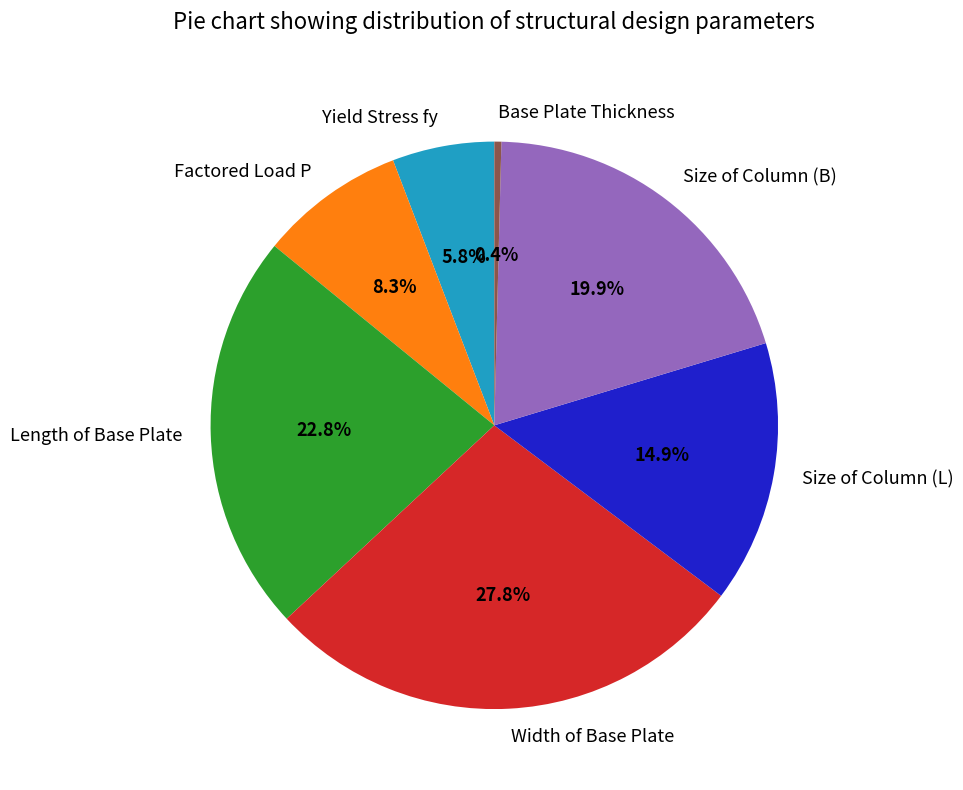

What is the ratio of the value at Length of Base Plate to the value at Size of Column (B)?

1.1